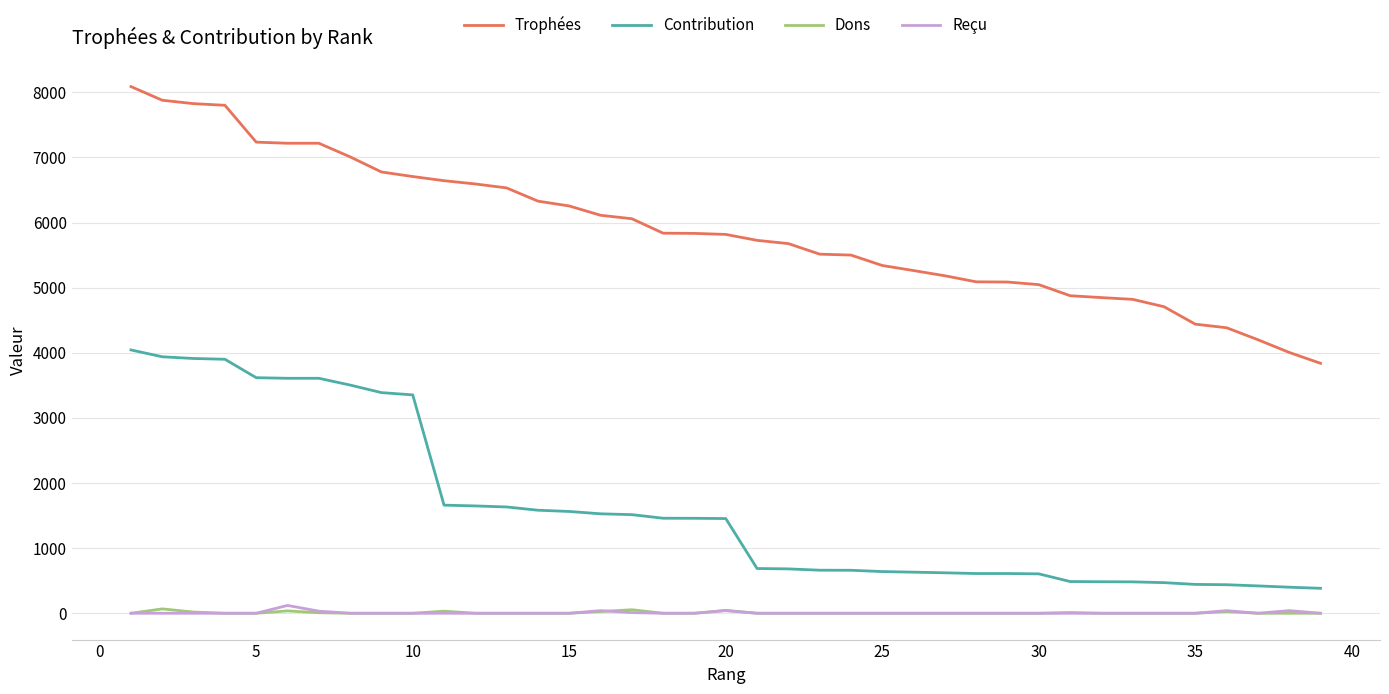

Which series has the widest spread of values?

Trophées